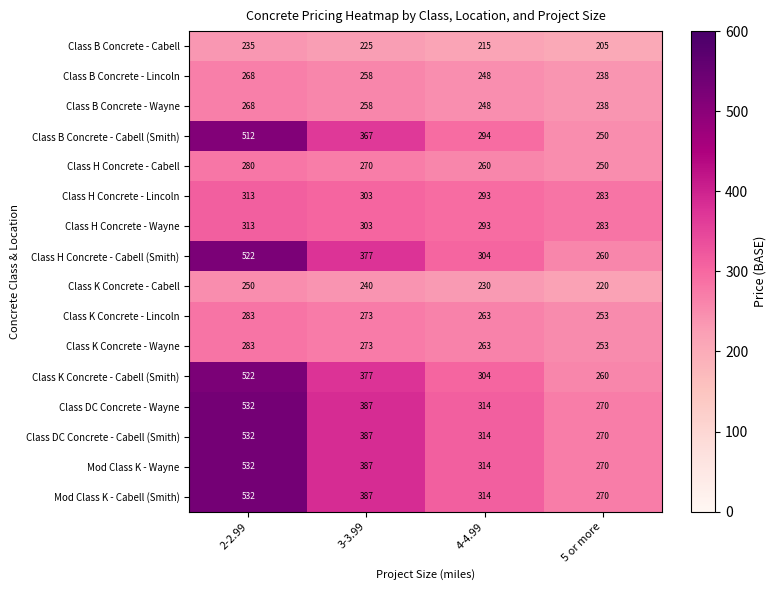

What value does the Mod Class K - Wayne series have at 3-3.99, to the nearest 10?

390